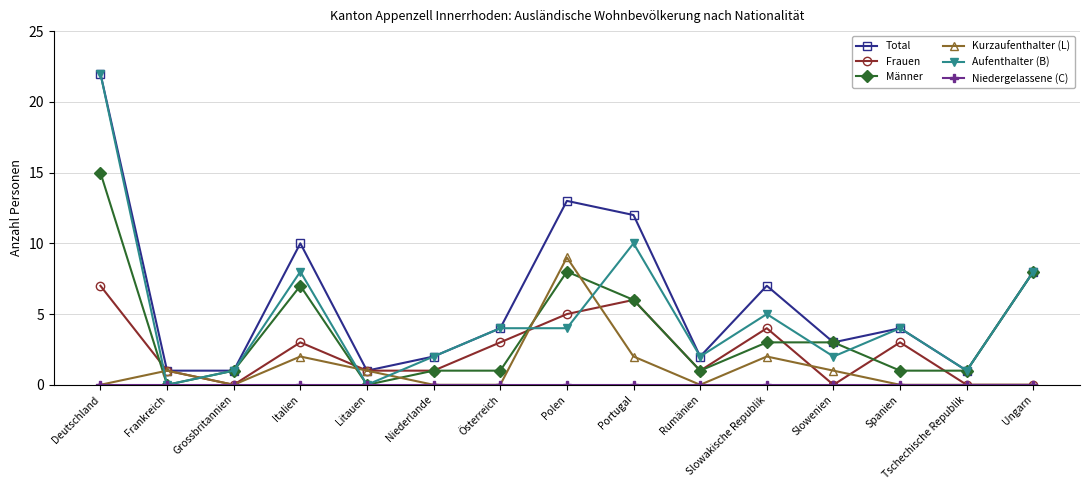

True or false: Kurzaufenthalter (L) has more than 0 interior local peaks.

True